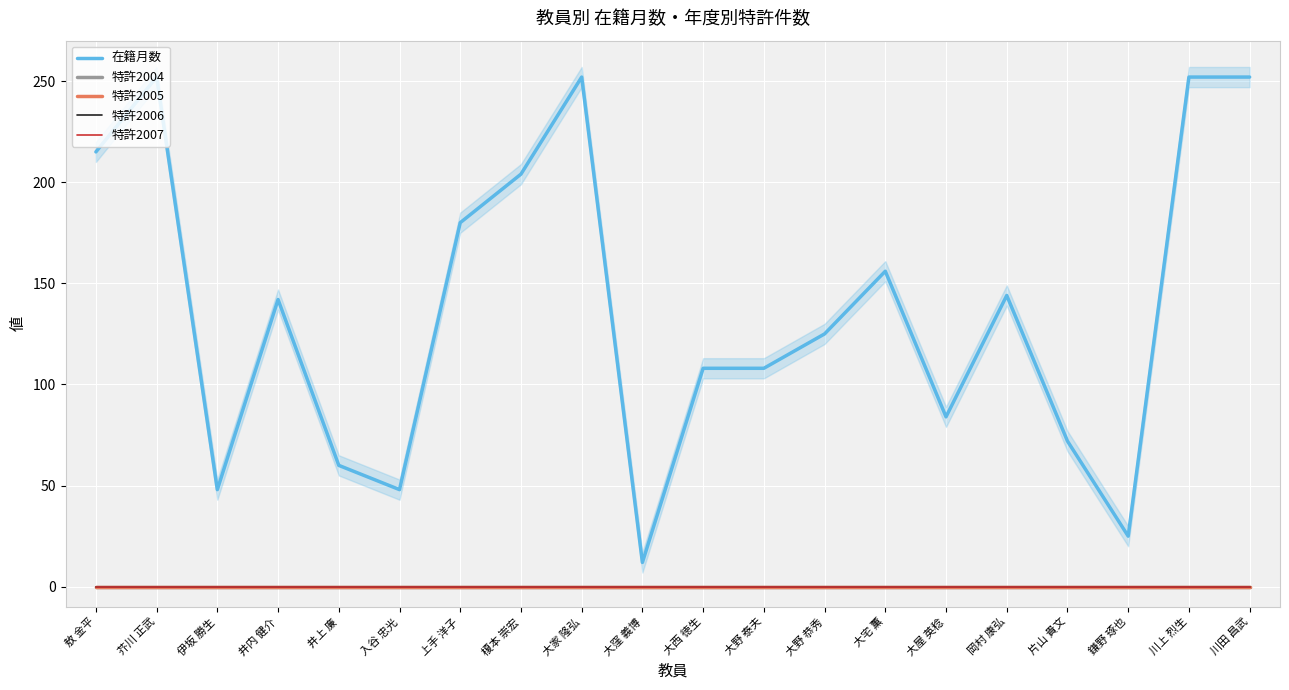

Reading left to right, list all the values displayed in this chart.

在籍月数: 敖 金平=215	芥川 正武=252	伊坂 勝生=48	井内 健介=142	井上 廉=60	入谷 忠光=48	上手 洋子=180	榎本 崇宏=204	大家 隆弘=252	大窪 義博=12	大西 徳生=108	大野 泰夫=108	大野 恭秀=125	大宅 薫=156	大屋 英稔=84	岡村 康弘=144	片山 貴文=72	鎌野 琢也=25	川上 烈生=252	川田 昌武=252
特許2004: 敖 金平=0	芥川 正武=0	伊坂 勝生=0	井内 健介=0	井上 廉=0	入谷 忠光=0	上手 洋子=0	榎本 崇宏=0	大家 隆弘=0	大窪 義博=0	大西 徳生=0	大野 泰夫=0	大野 恭秀=0	大宅 薫=0	大屋 英稔=0	岡村 康弘=0	片山 貴文=0	鎌野 琢也=0	川上 烈生=0	川田 昌武=0
特許2005: 敖 金平=0	芥川 正武=0	伊坂 勝生=0	井内 健介=0	井上 廉=0	入谷 忠光=0	上手 洋子=0	榎本 崇宏=0	大家 隆弘=0	大窪 義博=0	大西 徳生=0	大野 泰夫=0	大野 恭秀=0	大宅 薫=0	大屋 英稔=0	岡村 康弘=0	片山 貴文=0	鎌野 琢也=0	川上 烈生=0	川田 昌武=0
特許2006: 敖 金平=0	芥川 正武=0	伊坂 勝生=0	井内 健介=0	井上 廉=0	入谷 忠光=0	上手 洋子=0	榎本 崇宏=0	大家 隆弘=0	大窪 義博=0	大西 徳生=0	大野 泰夫=0	大野 恭秀=0	大宅 薫=0	大屋 英稔=0	岡村 康弘=0	片山 貴文=0	鎌野 琢也=0	川上 烈生=0	川田 昌武=0
特許2007: 敖 金平=0	芥川 正武=0	伊坂 勝生=0	井内 健介=0	井上 廉=0	入谷 忠光=0	上手 洋子=0	榎本 崇宏=0	大家 隆弘=0	大窪 義博=0	大西 徳生=0	大野 泰夫=0	大野 恭秀=0	大宅 薫=0	大屋 英稔=0	岡村 康弘=0	片山 貴文=0	鎌野 琢也=0	川上 烈生=0	川田 昌武=0